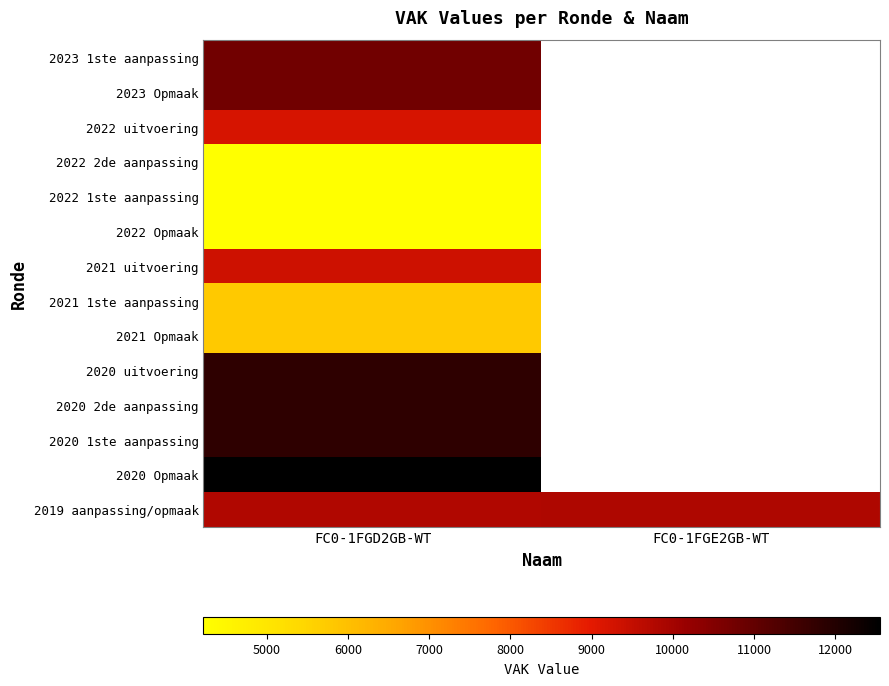

The value of 2019 aanpassing/opmaak at FC0-1FGE2GB-WT is 9820.0. True or false?

True